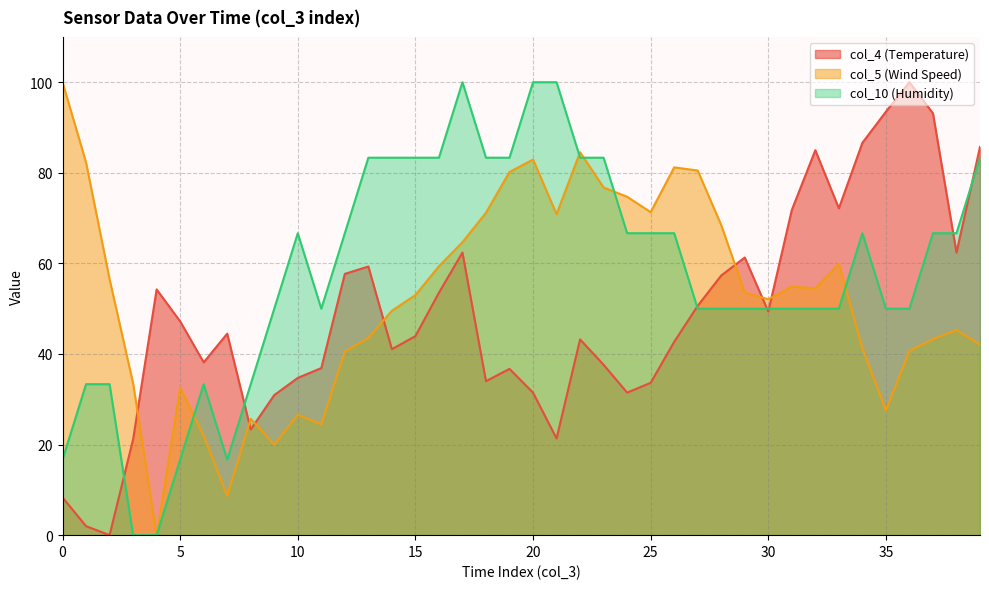

What is the value of the col_4 (Temperature) point at the 39th from the left?

62.4